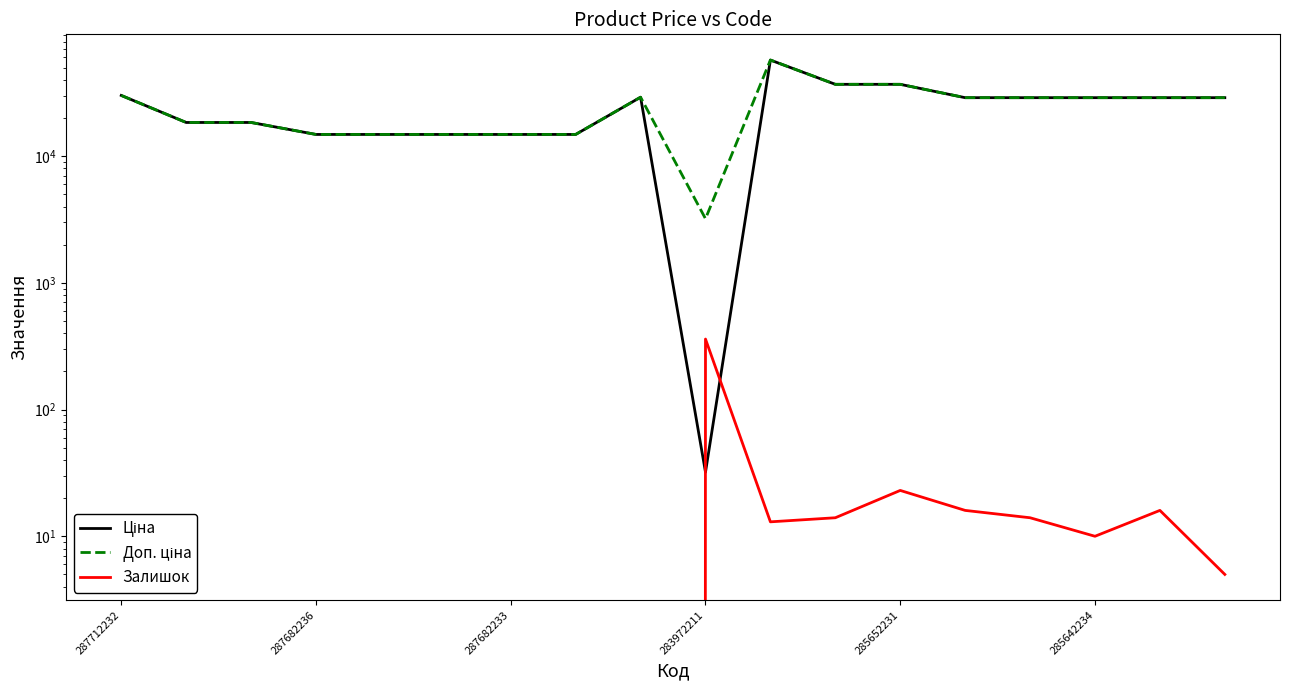

Which series has the largest total across all categories?

Доп. ціна